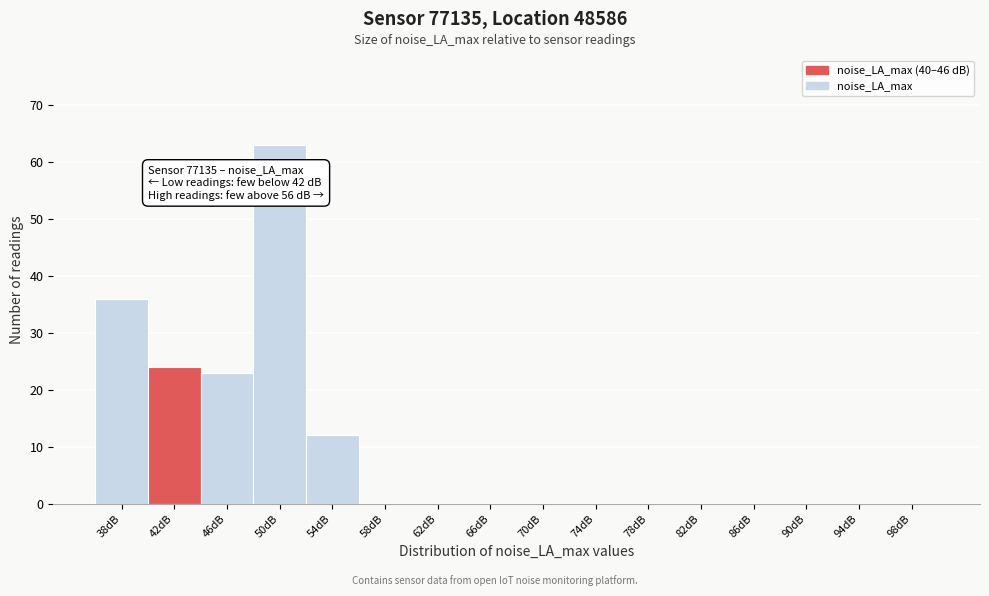

Reading right to left, list all the values displayed in this chart.

98dB=0	94dB=0	90dB=0	86dB=0	82dB=0	78dB=0	74dB=0	70dB=0	66dB=0	62dB=0	58dB=0	54dB=12	50dB=63	46dB=23	42dB=24	38dB=36